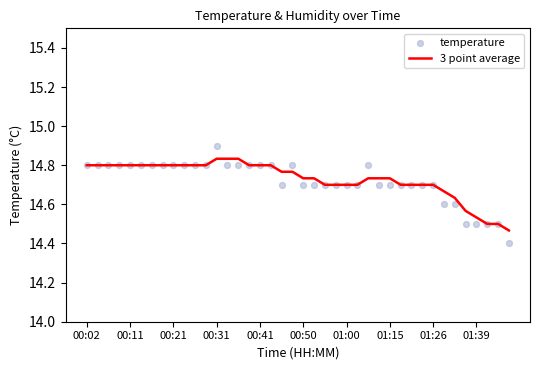

At how many categories does at least one series exceed 14?

40